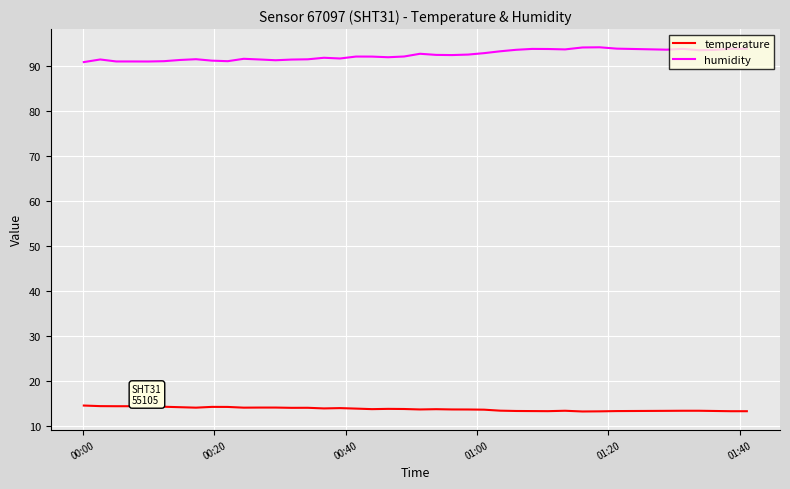

Rank the series by their maximum value, from highest to lowest.

humidity, temperature